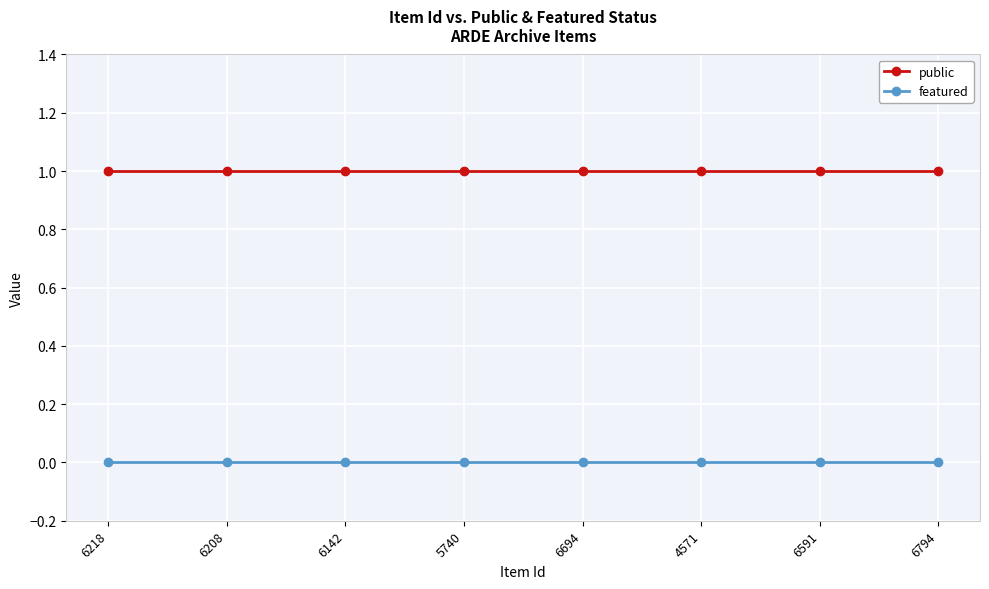

What is the spread (max minus min) of values at 6794?

1